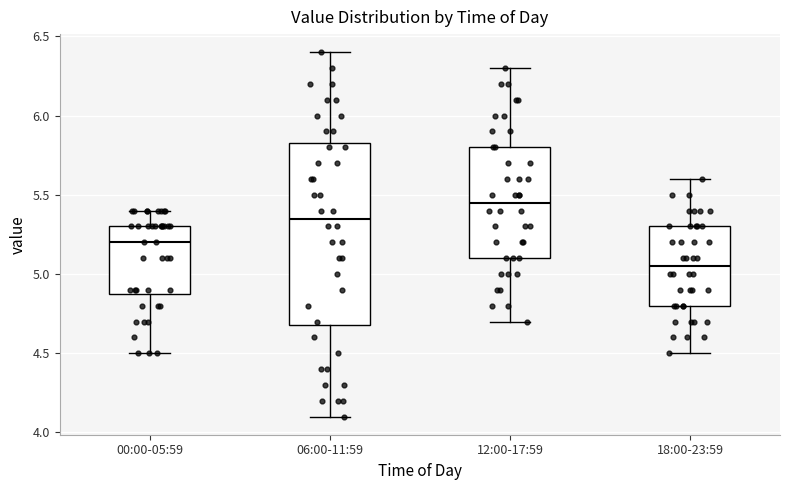

Where does the upper whisker of the box for 00:00-05:59 end on the y-axis? The values are not printed on the chart, so give them approximately, as read against the axis.

5.40